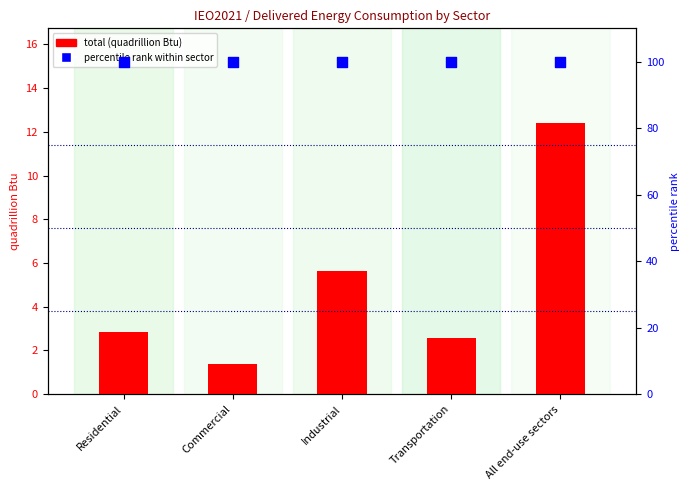

Which series has the largest total across all categories?

percentile rank within sector